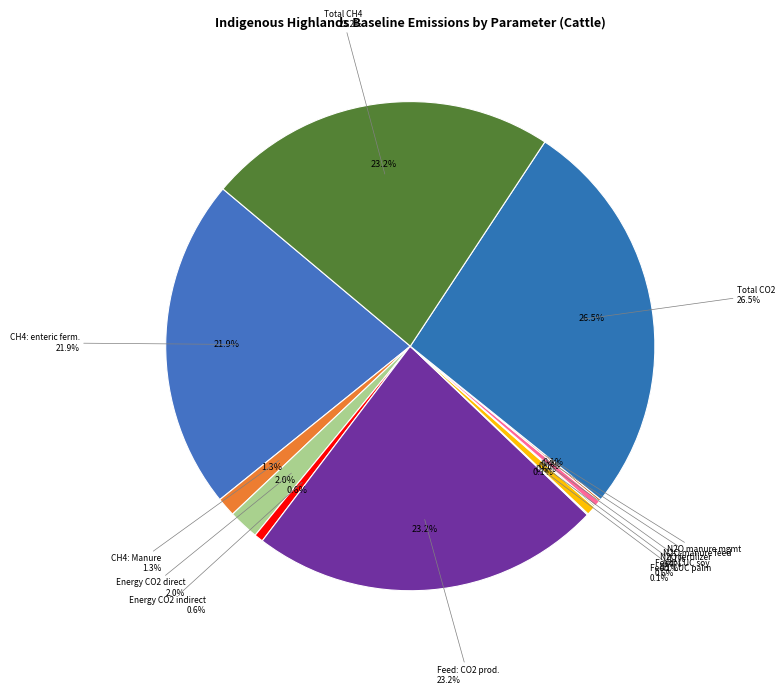

What is the change in value from Energy - CO2 indirect to Feed: N2O manure?

-2445790.7